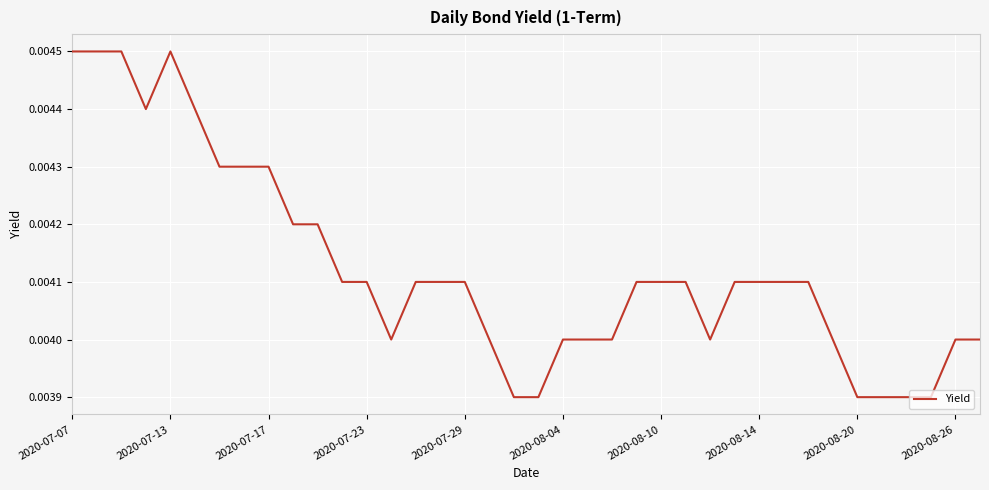

True or false: the data has more than 1 interior local peaks.

False